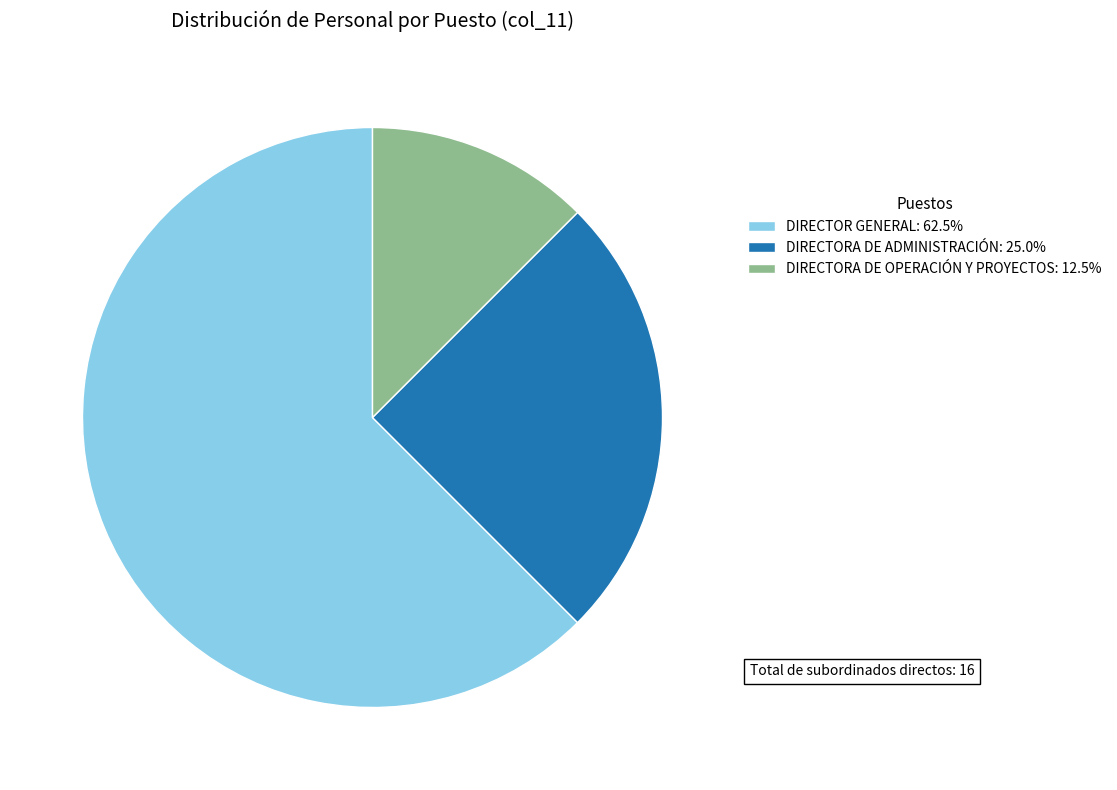

Does DIRECTORA DE ADMINISTRACIÓN: 25.0% account for over 50% of the chart?

No